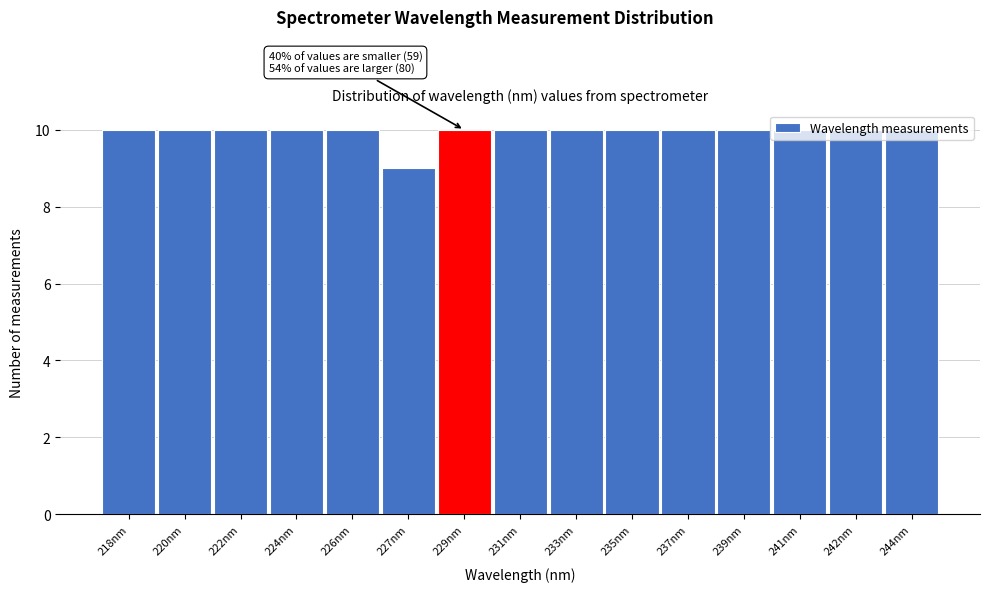

What is the sum of all values?

149